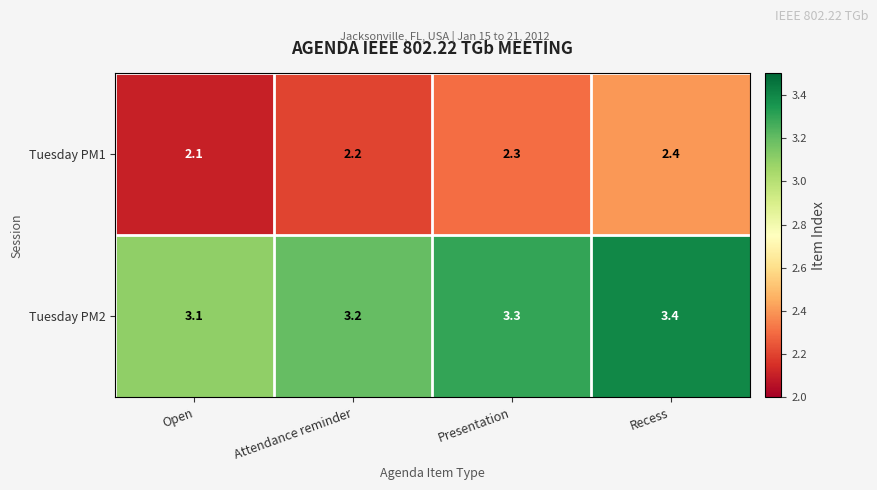

At which category is the sum across all series the highest?

Recess